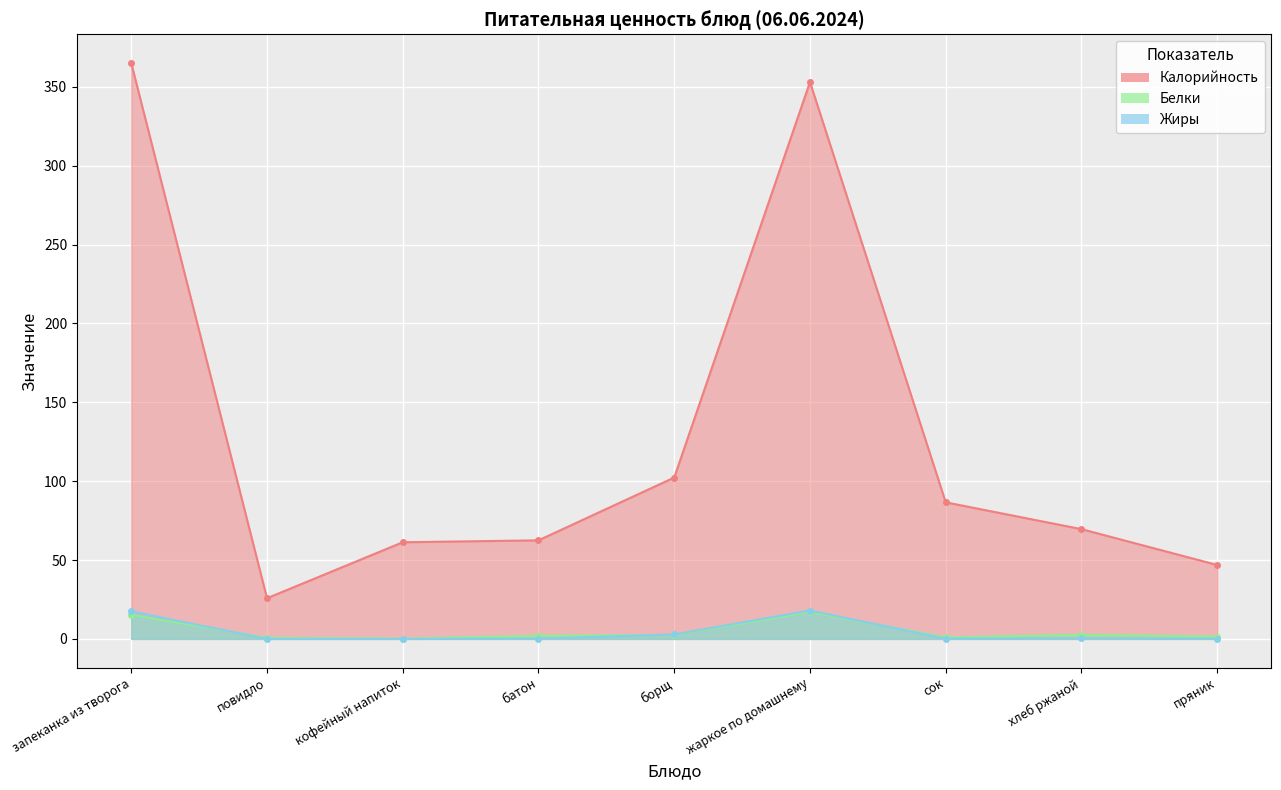

Rank the series at пряник from lowest to highest value.

Жиры, Белки, Калорийность